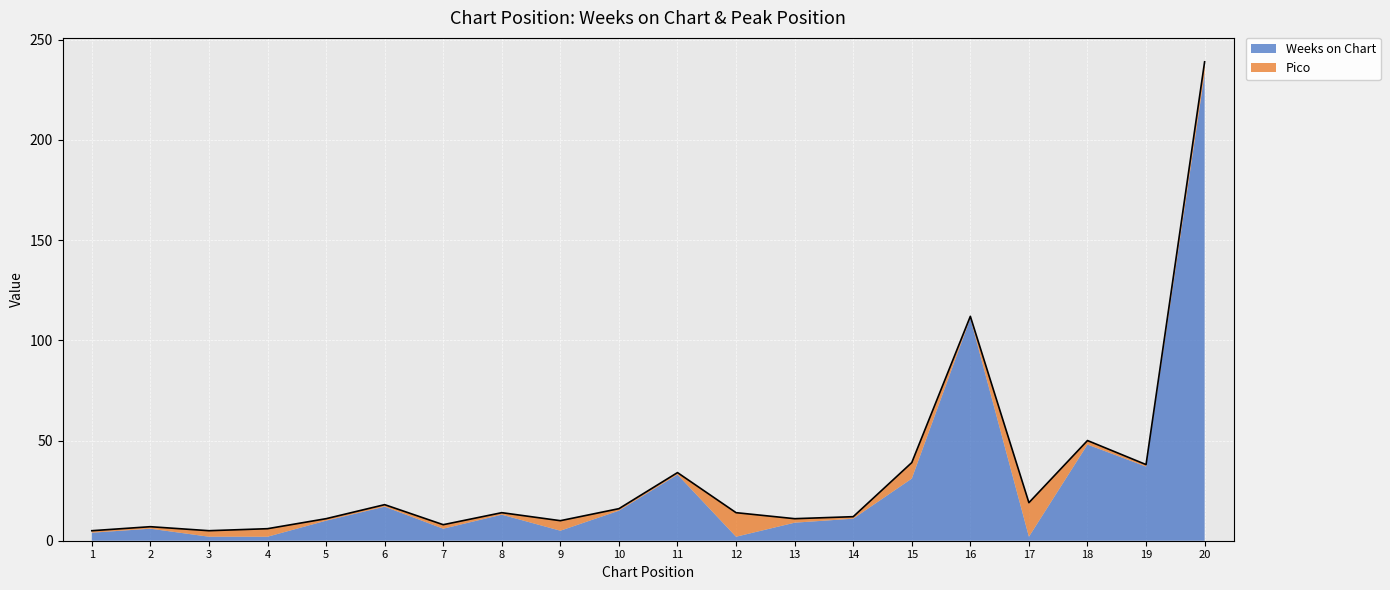

Read the value at 1.

5